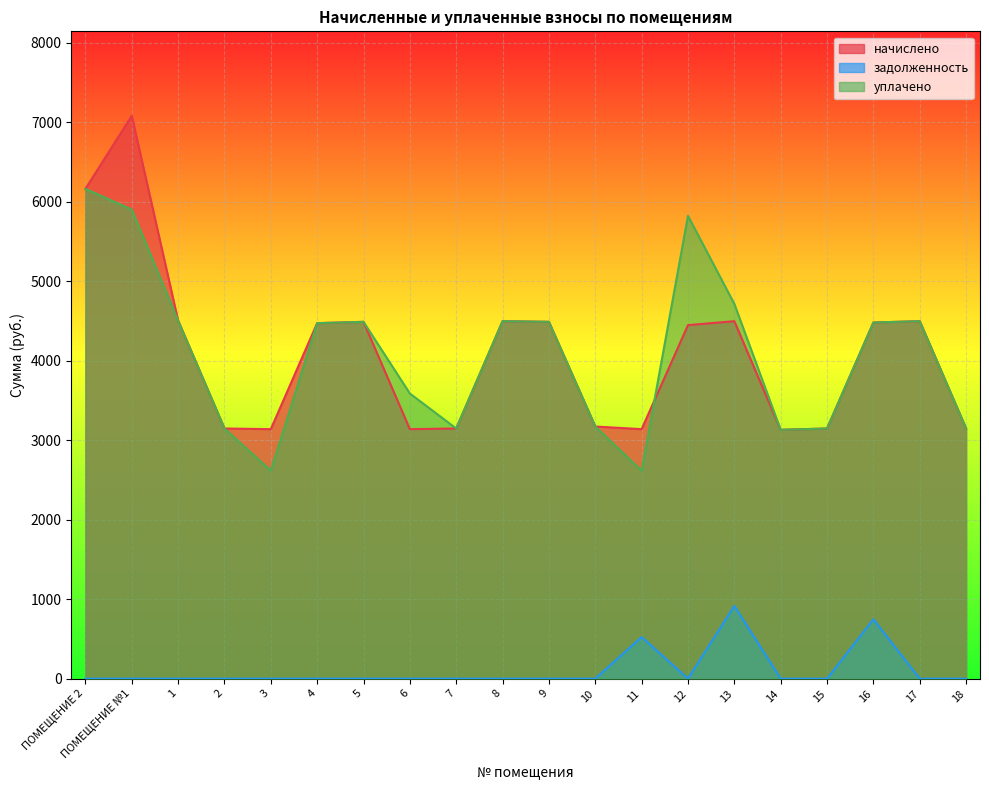

What is the difference between the уплачено values at ПОМЕЩЕНИЕ 2 and 8?

1664.3